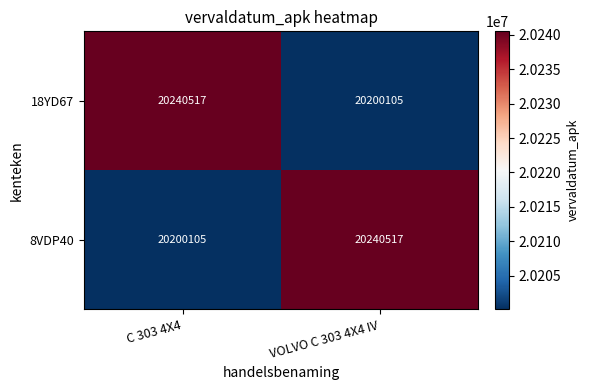

List the labels in order of 18YD67 value, smallest first.

VOLVO C 303 4X4 IV, C 303 4X4